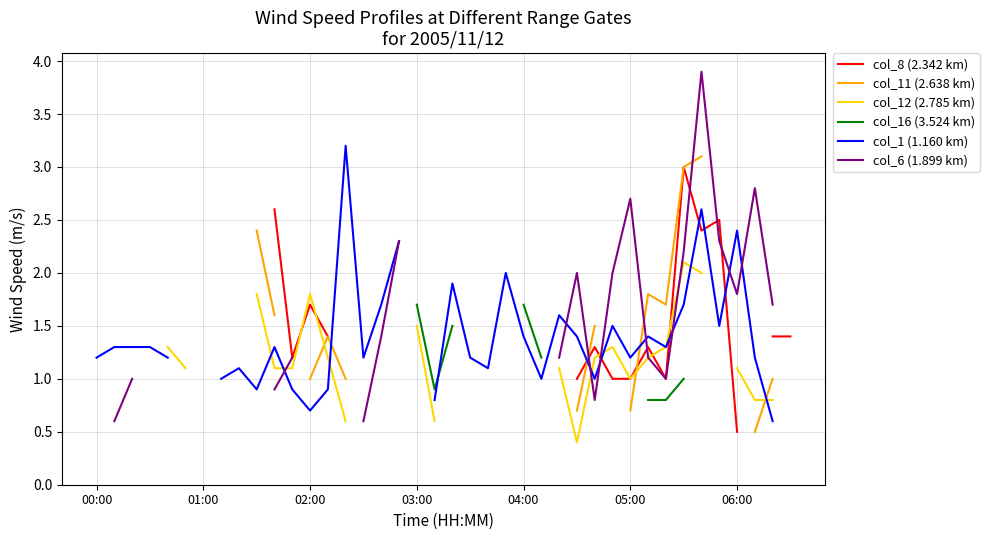

True or false: col_16 (3.524 km) and col_8 (2.342 km) cross at least once.

False